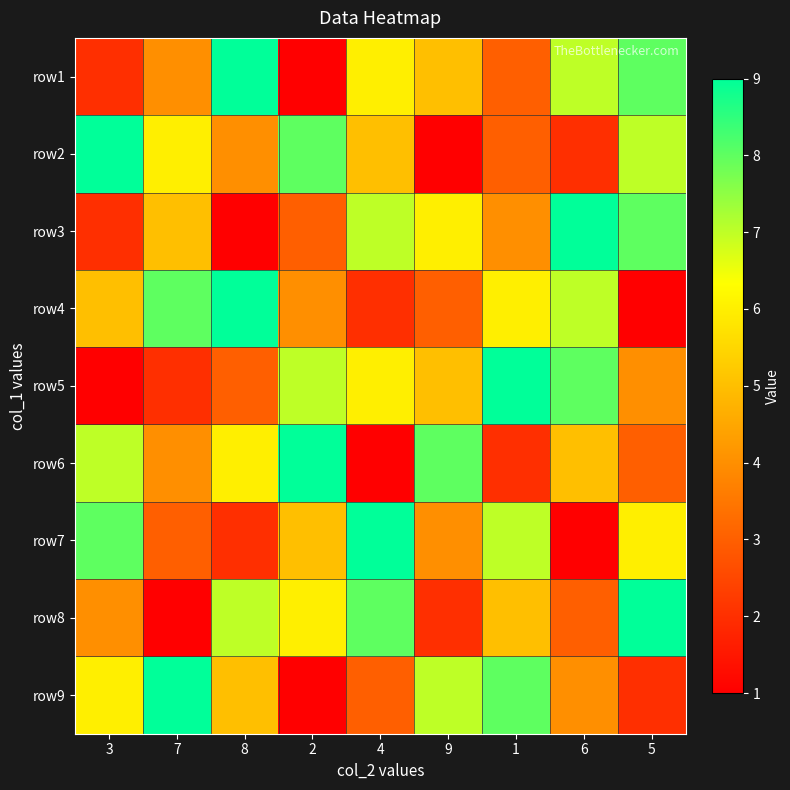

At which category does the chart reach its peak across all series?

8